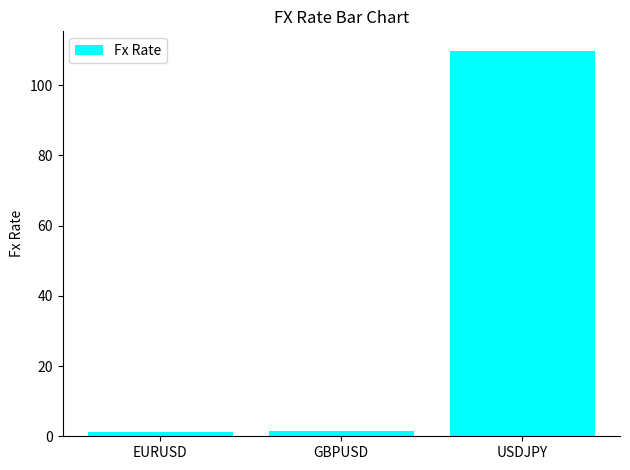

The chart shows a value of 1.4 at GBPUSD. True or false?

True